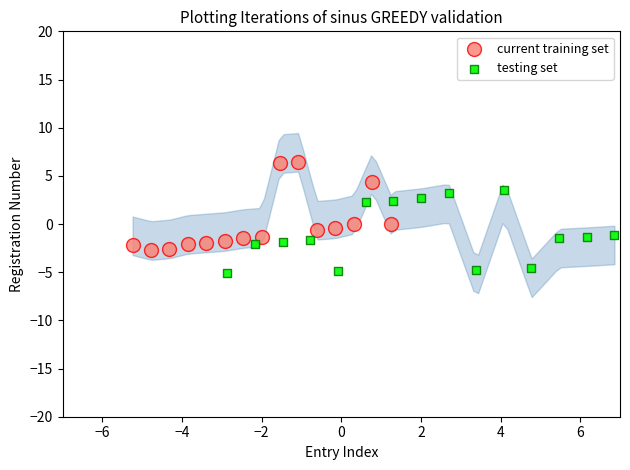

Which series contains the highest Y value?

current training set